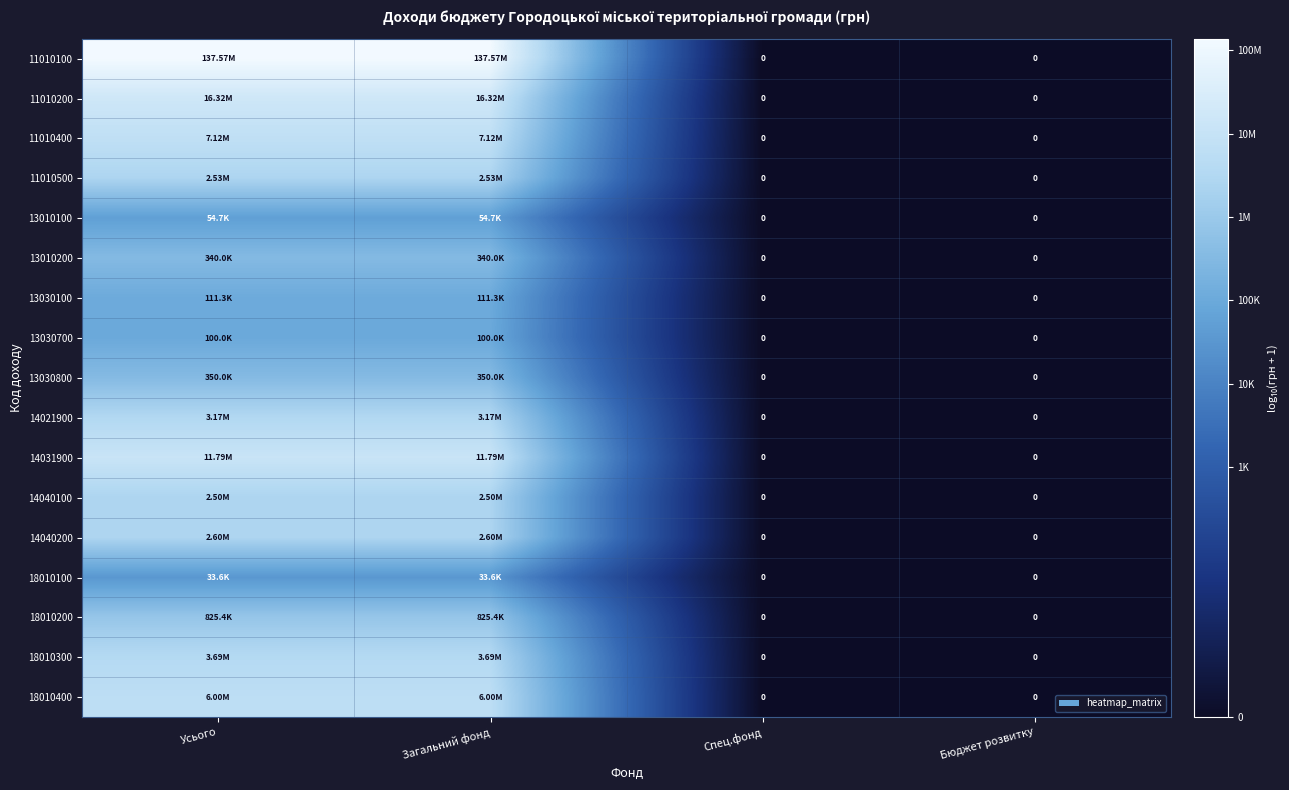

Is the value of 14021900 at Спец.фонд greater than the value of 11010400 at Усього?

No